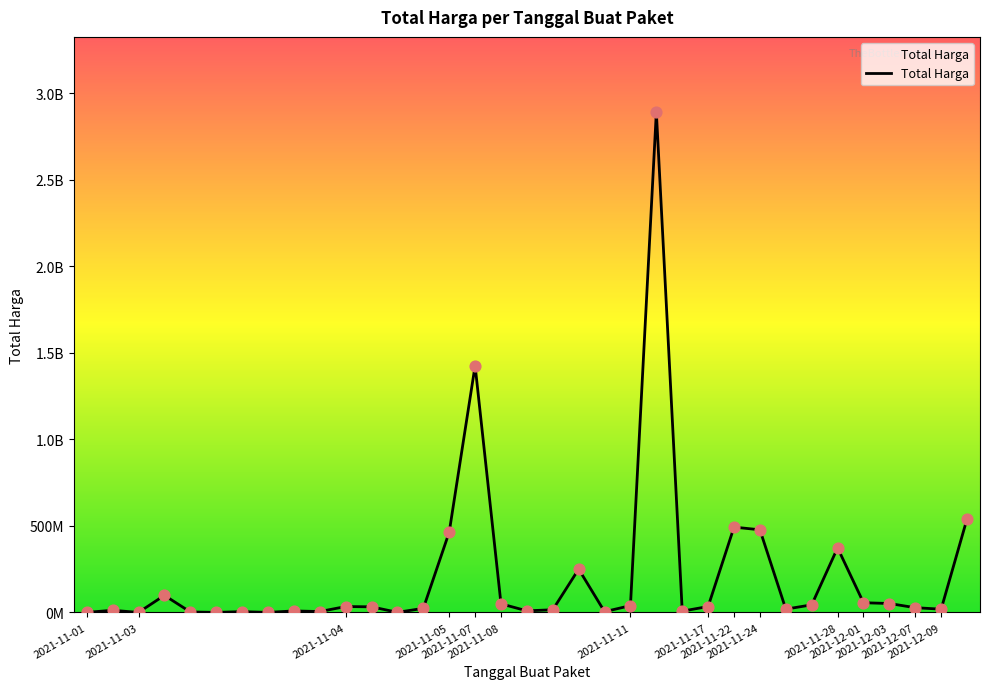

Is this an area chart (filled region under the line)?

Yes